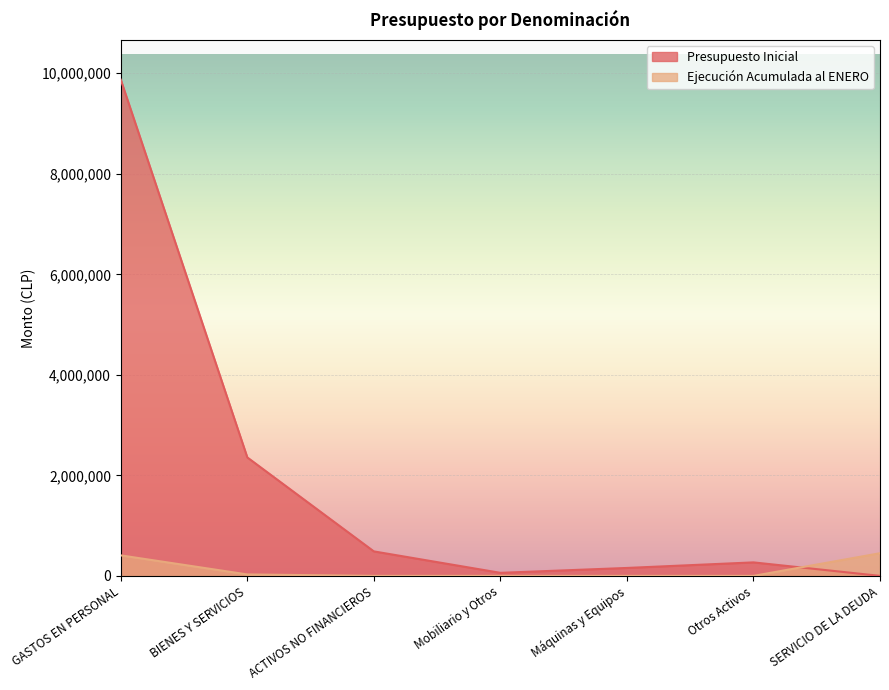

Rank the series at SERVICIO DE LA DEUDA from lowest to highest value.

Presupuesto Inicial, Ejecución Acumulada al ENERO